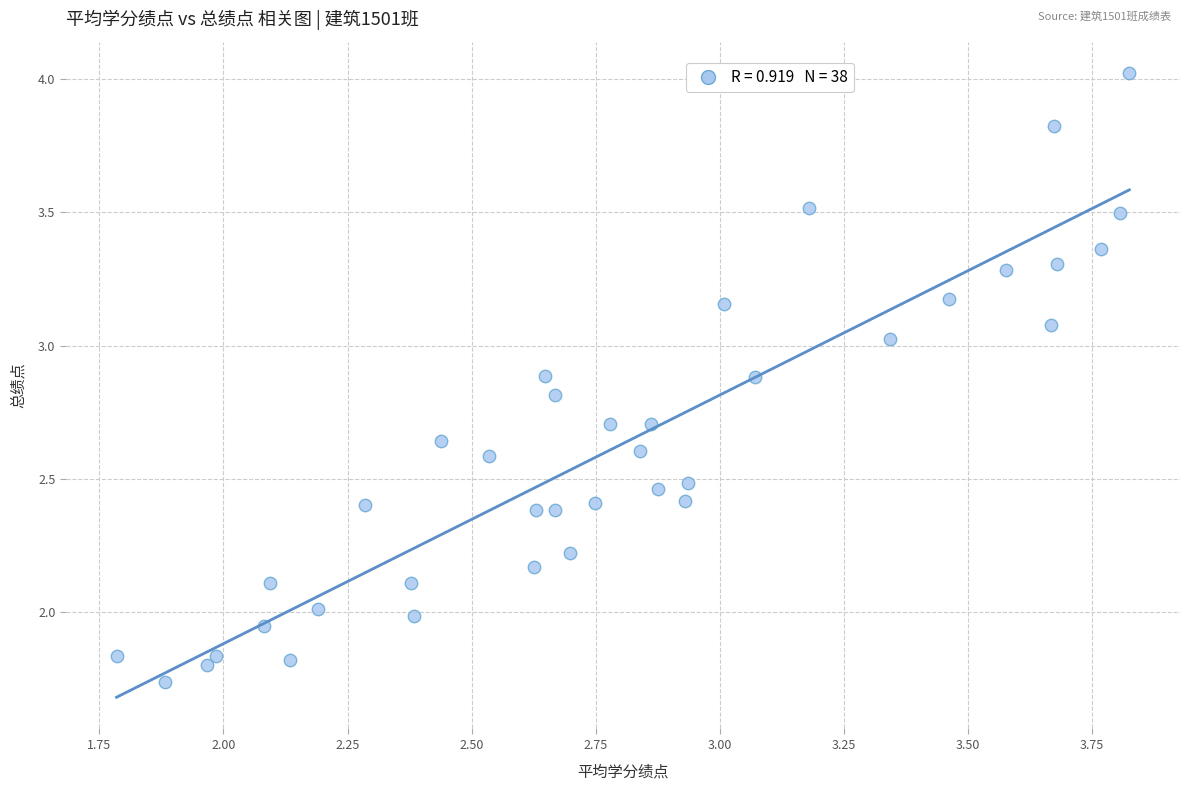

What is the range of X values (max minus min)?

2.0